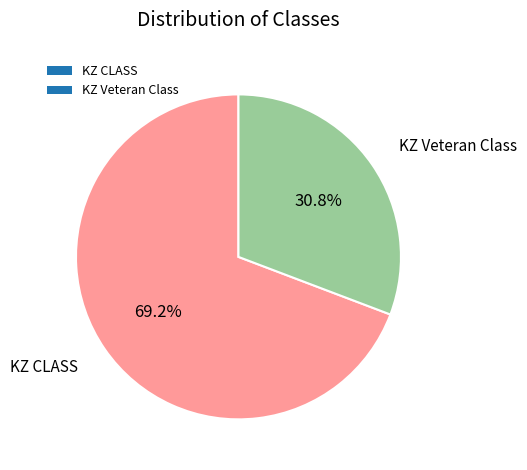

Which has a higher value, KZ Veteran Class or KZ CLASS?

KZ CLASS